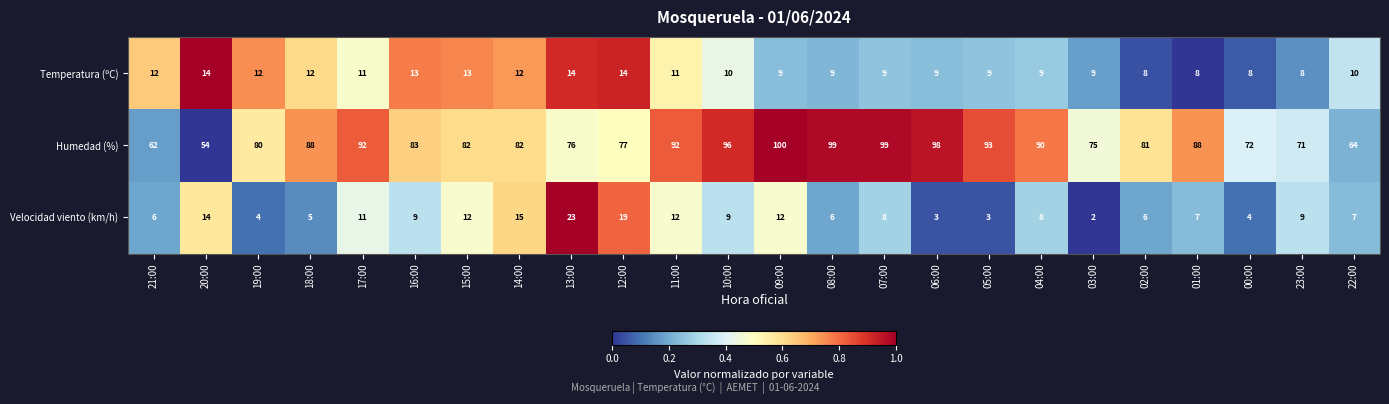

How many series are shown in this chart?

3